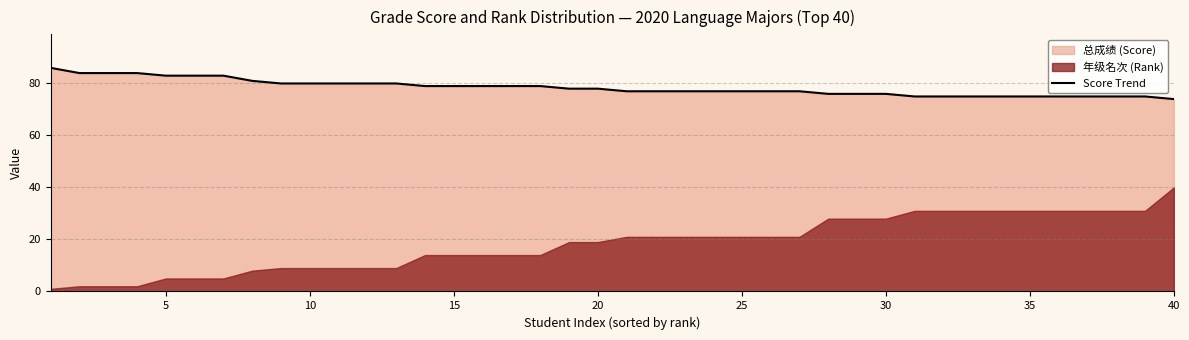

The value at 25 is 77. True or false?

True